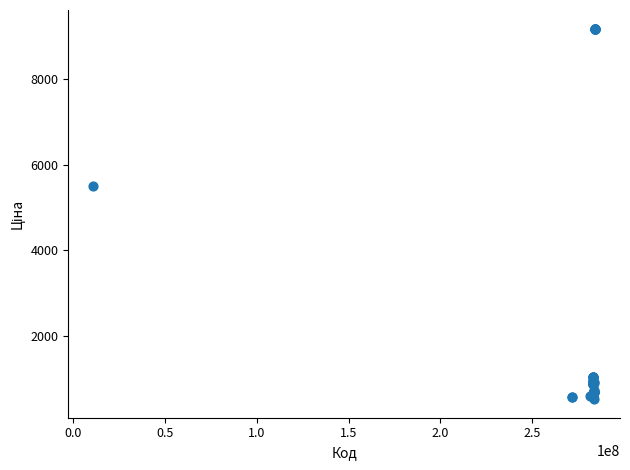

What Y value in the scatter plot is closest to 4849?

5497.3